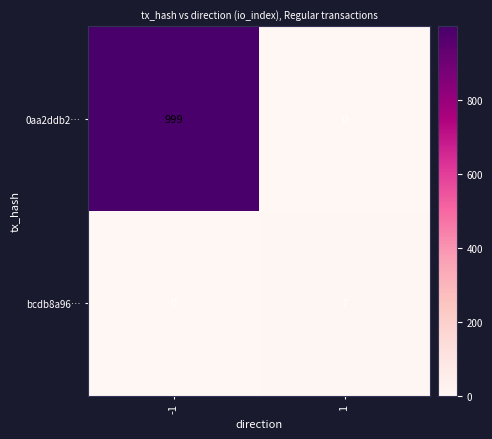

List the series in order of their overall mean, lowest first.

bcdb8a96…, 0aa2ddb2…